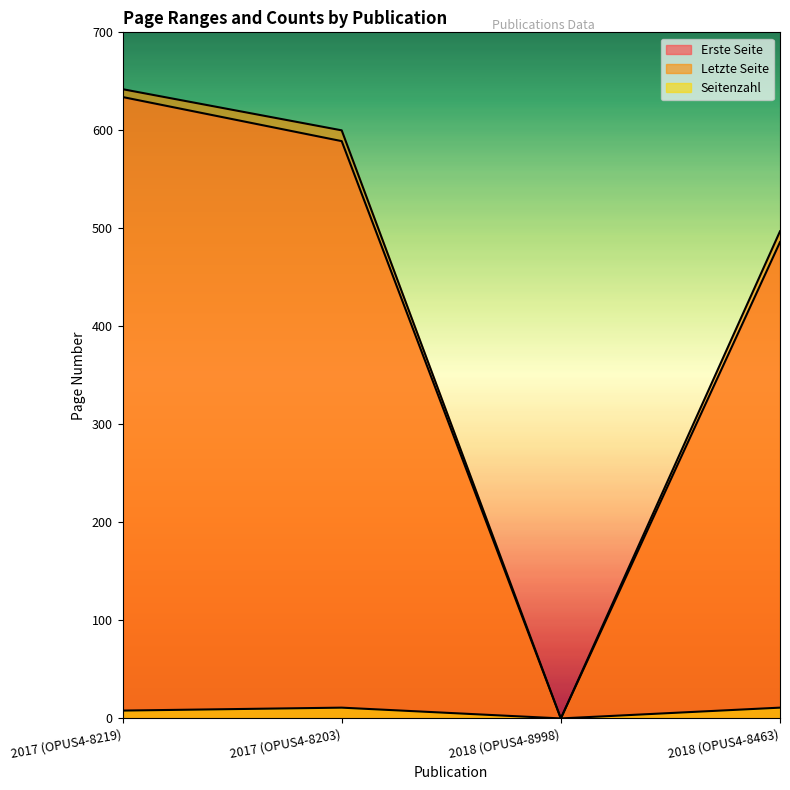

Reading right to left, extract all data points from this chart.

Erste Seite: 486	0	589	634
Letzte Seite: 497	0	600	642
Seitenzahl: 11	0	11	8